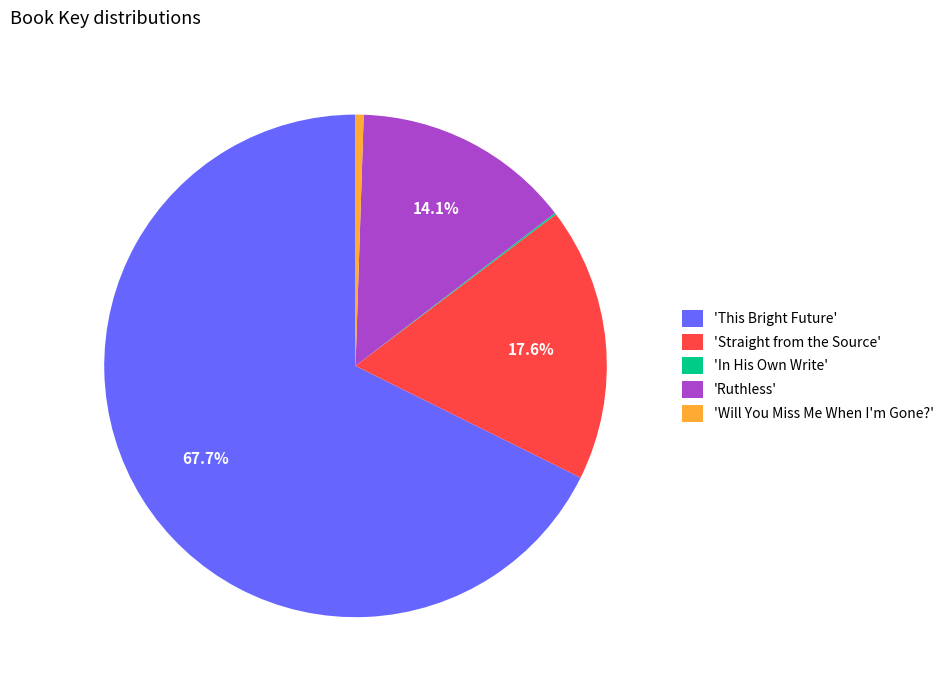

Which slice is the largest?

'This Bright Future'